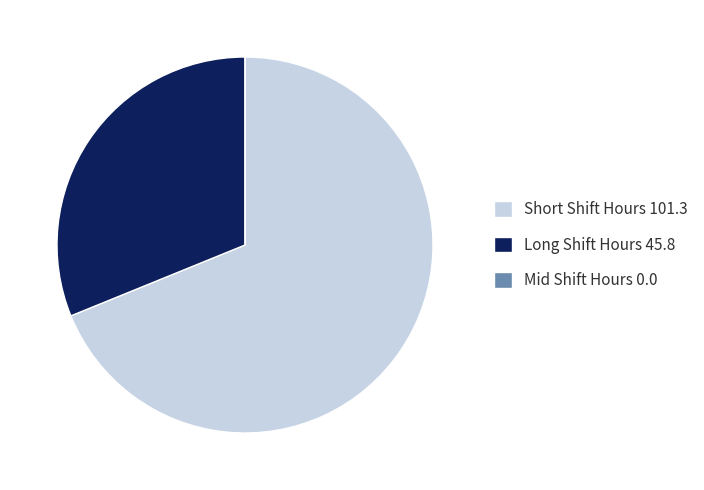

Approximately how many times larger is the value at Short Shift Hours 101.3 compared to Long Shift Hours 45.8?

2.2